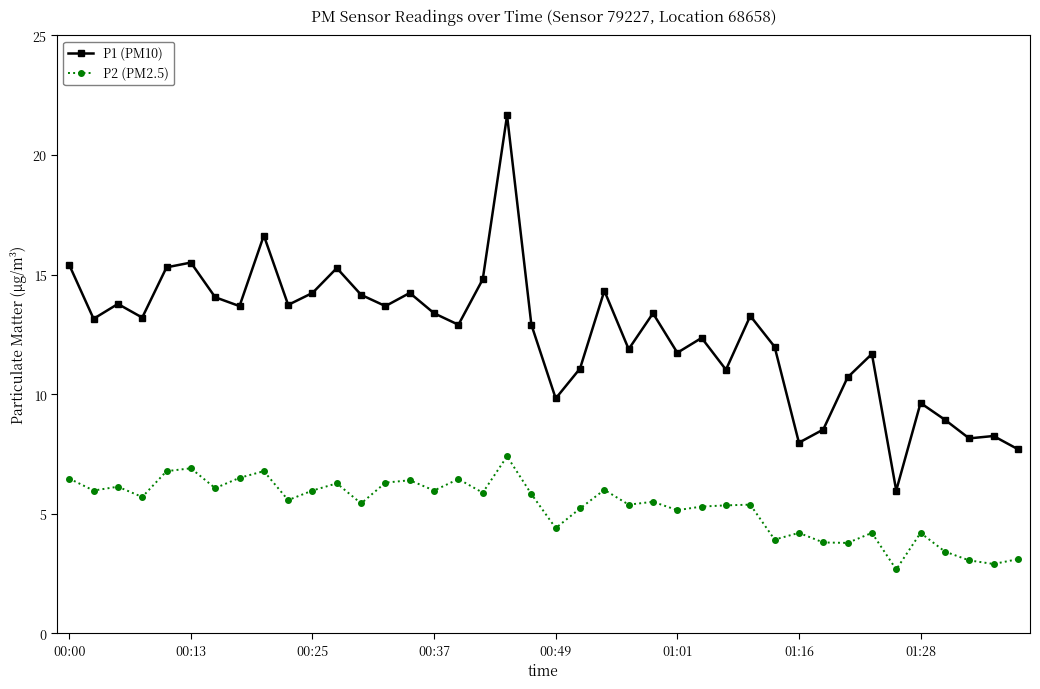

True or false: P2 (PM2.5) and P1 (PM10) intersect in this chart.

False